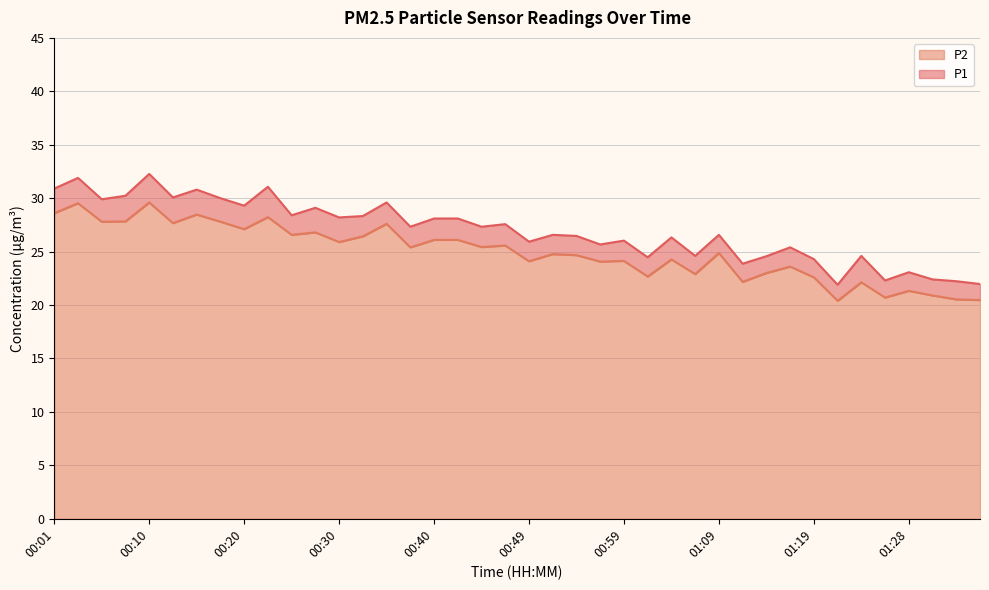

What is the difference between the second highest and second lowest values in the P2 series?

9.1